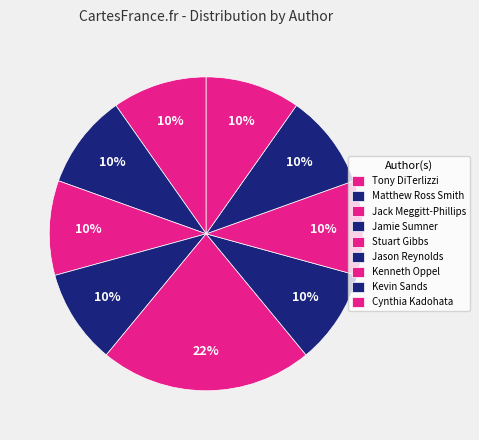

How many slices are in this pie chart?

9